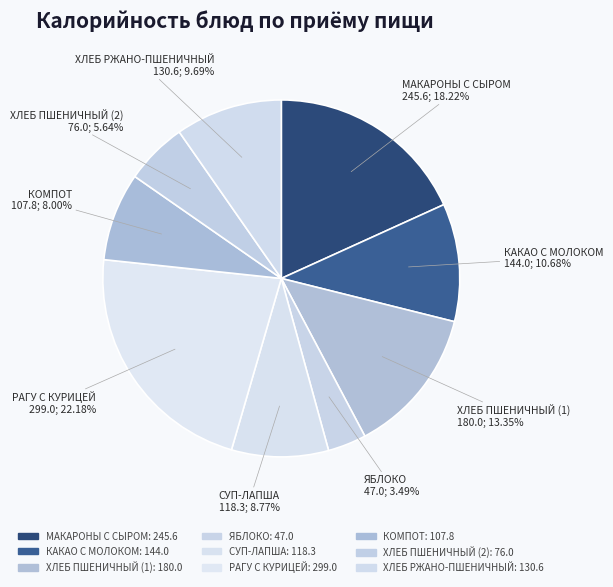

To the nearest percent, what is the difference between the КАКАО С МОЛОКОМ and КОМПОТ slice percentages?

3%